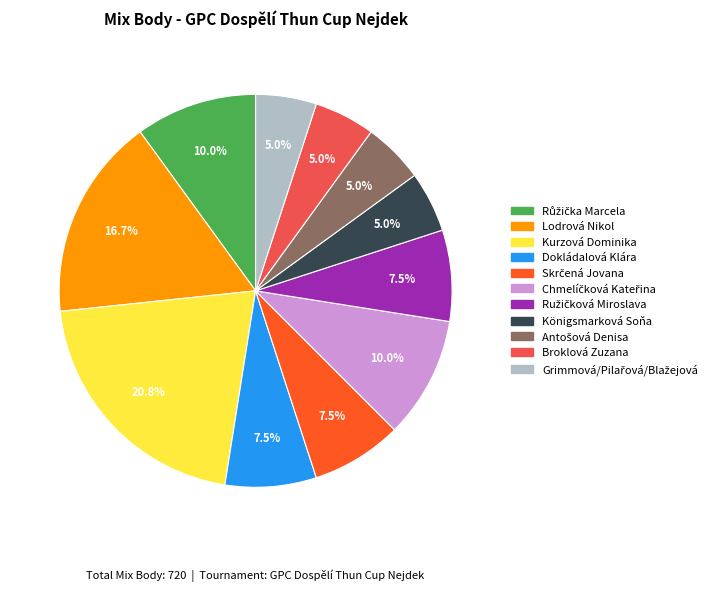

Is there any slice that represents more than half of the pie?

No